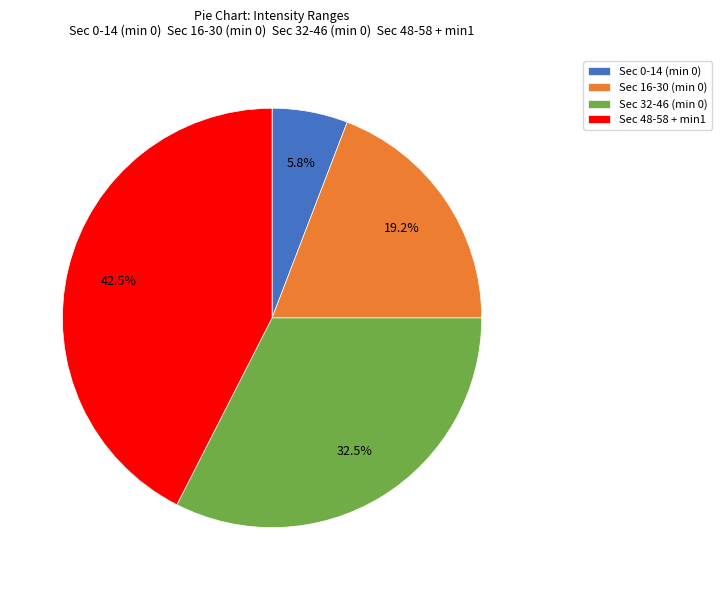

Does Sec 32-46 (min 0) account for over 50% of the chart?

No